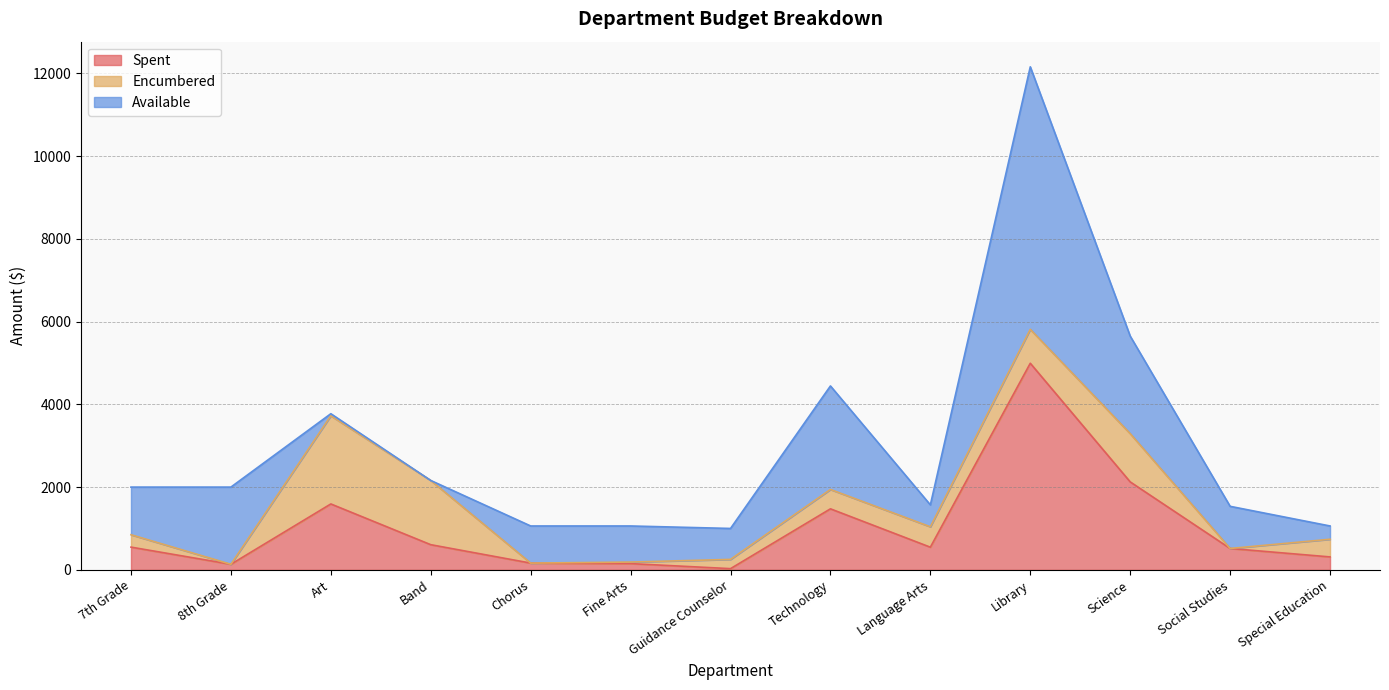

After their last crossing, which series has the higher values: Encumbered or Available?

Encumbered